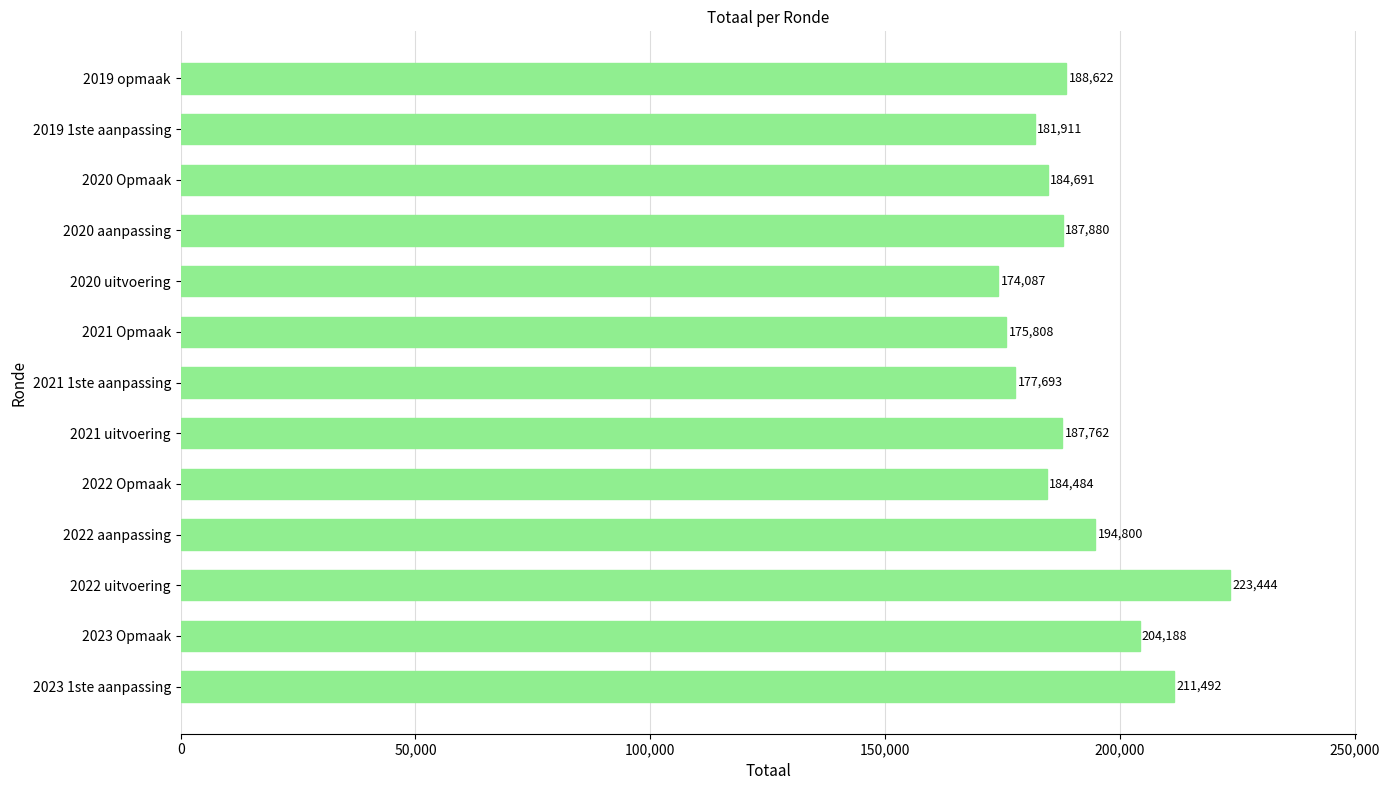

Does the chart contain any negative values?

No